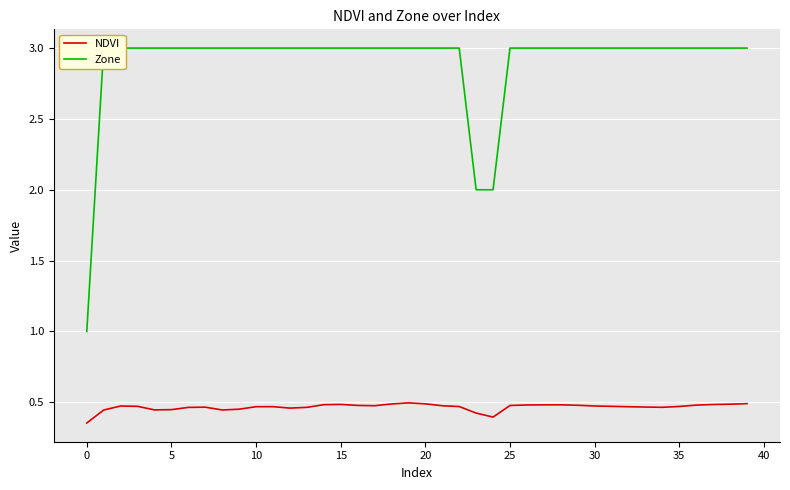

What is the difference between the highest and lowest values at 31?

2.5